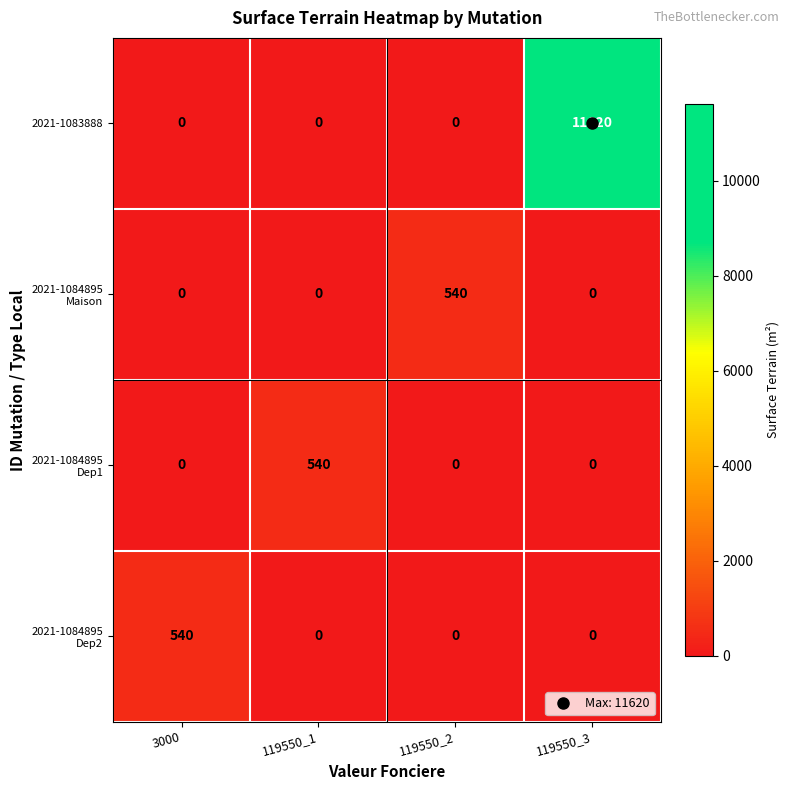

The 2021-1083888 series shows -4881 at 119550_2. True or false?

False